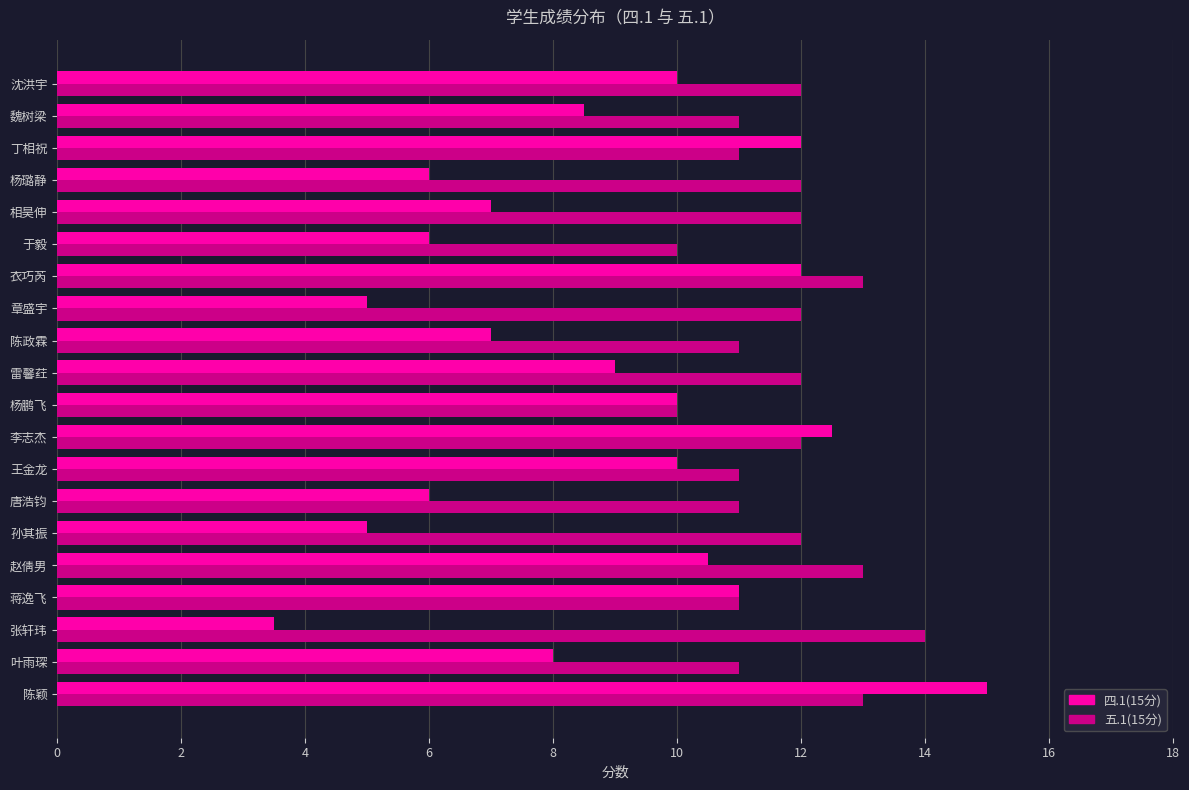

Is the value of 四.1(15分) at 张轩玮 greater than the value of 五.1(15分) at 蒋逸飞?

No